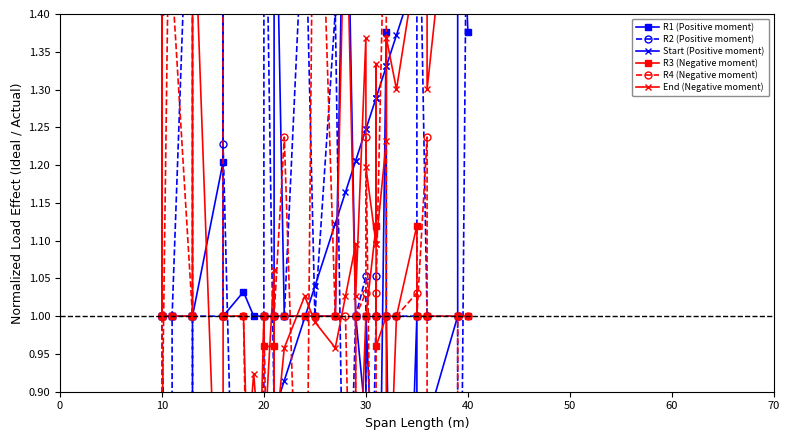

How many data points does each series have?

40